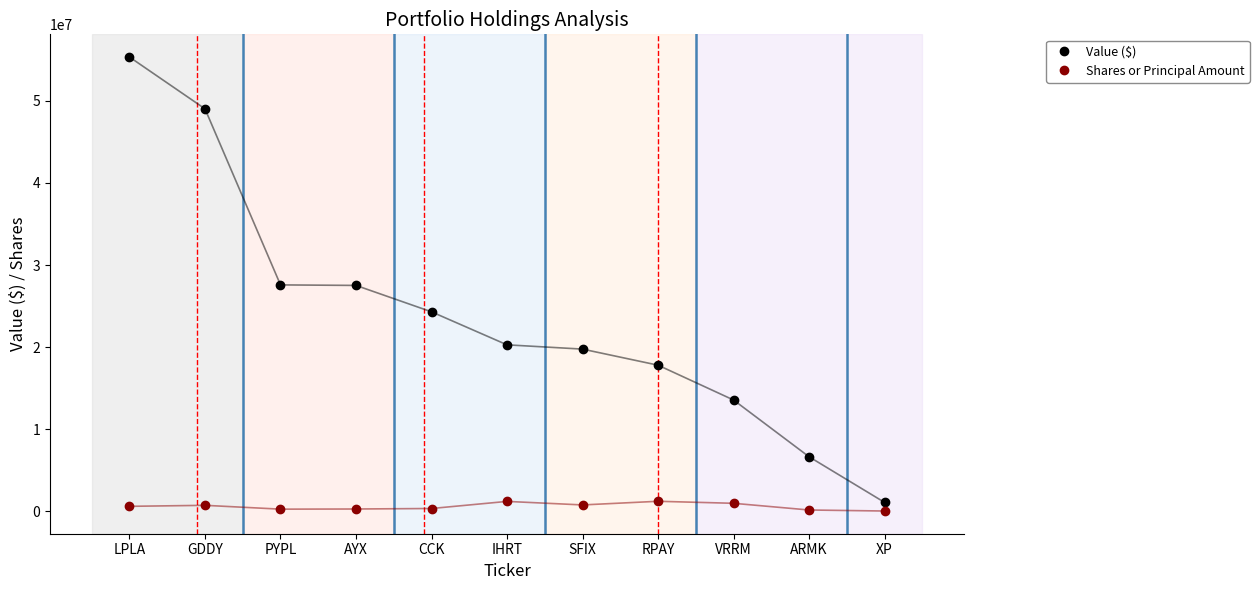

What is the approximate value of Value ($) at AYX?

27519000